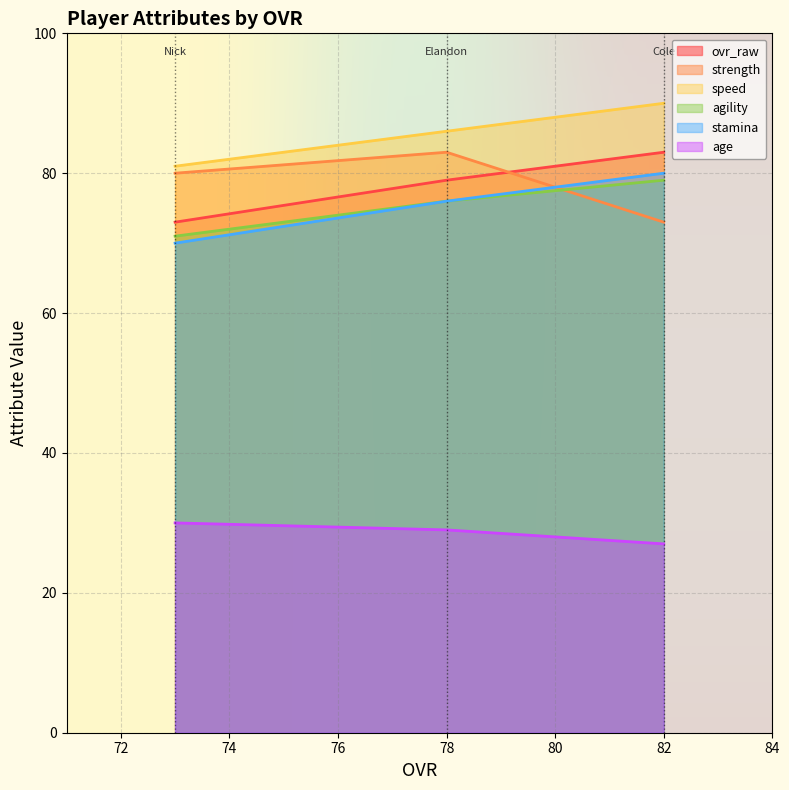

What is the difference between the highest and lowest values at 78?

57